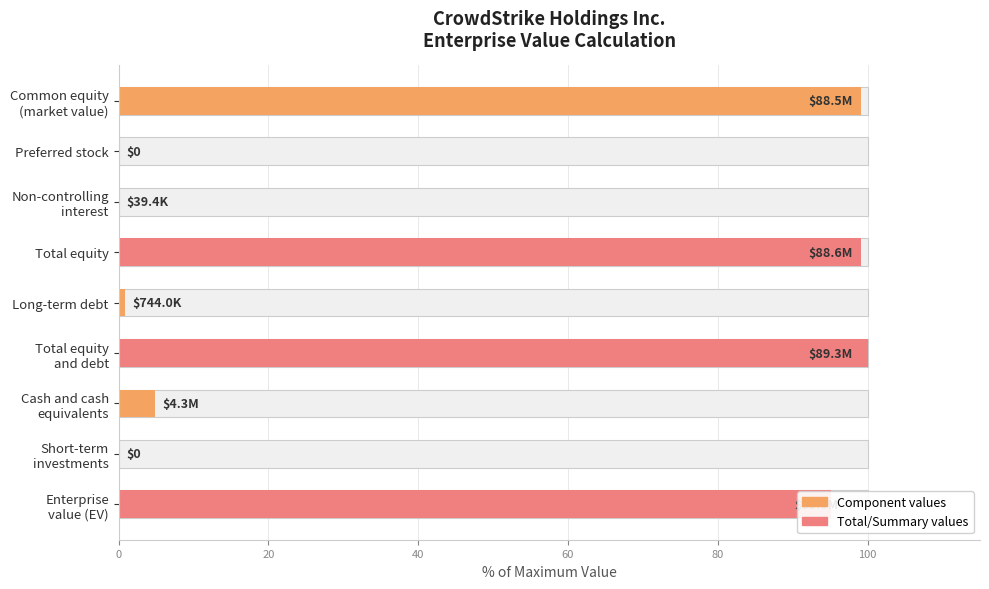

What is the average value?

44.4